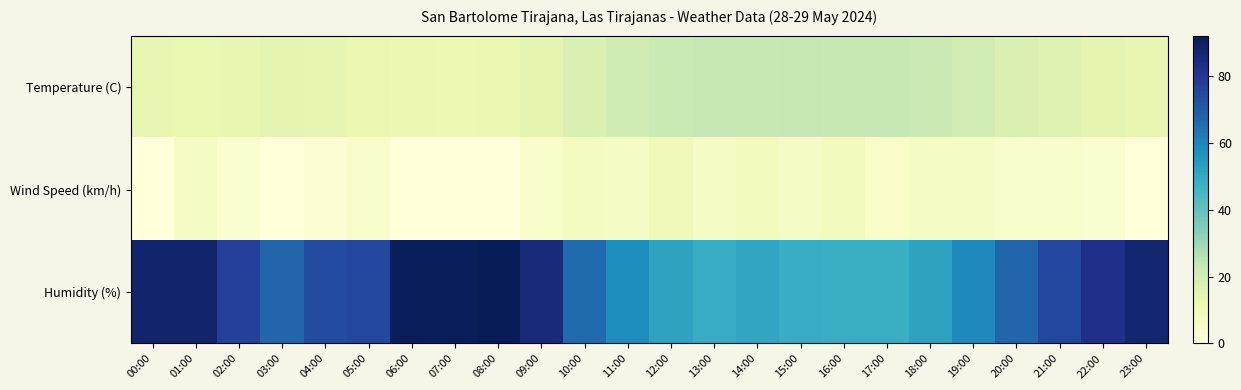

Reading left to right, transcribe all the data shown in this chart.

Temperature (C): 00:00=12.8	01:00=12.4	02:00=12.9	03:00=13.9	04:00=13.4	05:00=12.0	06:00=11.7	07:00=11.4	08:00=11.7	09:00=14.0	10:00=17.6	11:00=20.4	12:00=22.0	13:00=23.5	14:00=23.0	15:00=23.4	16:00=23.0	17:00=23.2	18:00=21.9	19:00=19.8	20:00=17.6	21:00=15.5	22:00=14.0	23:00=13.1
Wind Speed (km/h): 00:00=0.0	01:00=6.0	02:00=3.0	03:00=0.0	04:00=2.0	05:00=4.0	06:00=0.0	07:00=0.0	08:00=0.0	09:00=5.0	10:00=7.0	11:00=6.0	12:00=9.0	13:00=6.0	14:00=8.0	15:00=6.0	16:00=8.0	17:00=5.0	18:00=6.0	19:00=6.0	20:00=4.0	21:00=4.0	22:00=3.0	23:00=0.0
Humidity (%): 00:00=88.0	01:00=88.0	02:00=77.0	03:00=67.0	04:00=74.0	05:00=75.0	06:00=91.0	07:00=91.0	08:00=92.0	09:00=85.0	10:00=66.0	11:00=58.0	12:00=52.0	13:00=49.0	14:00=51.0	15:00=49.0	16:00=48.0	17:00=48.0	18:00=52.0	19:00=59.0	20:00=67.0	21:00=75.0	22:00=82.0	23:00=87.0